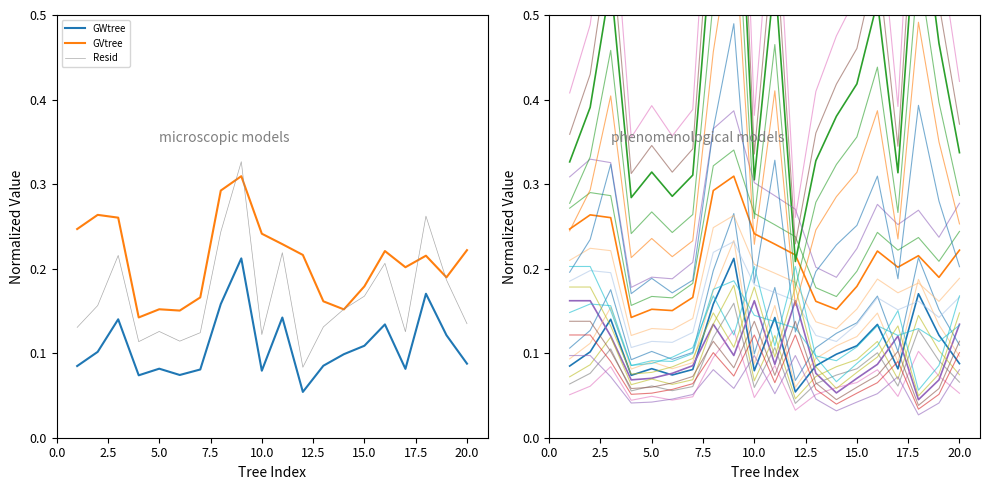

Rank the categories by GWtree value from highest to lowest.

9, 18, 8, 11, 3, 16, 19, 15, 2, 14, 20, 13, 1, 5, 17, 7, 10, 6, 4, 12